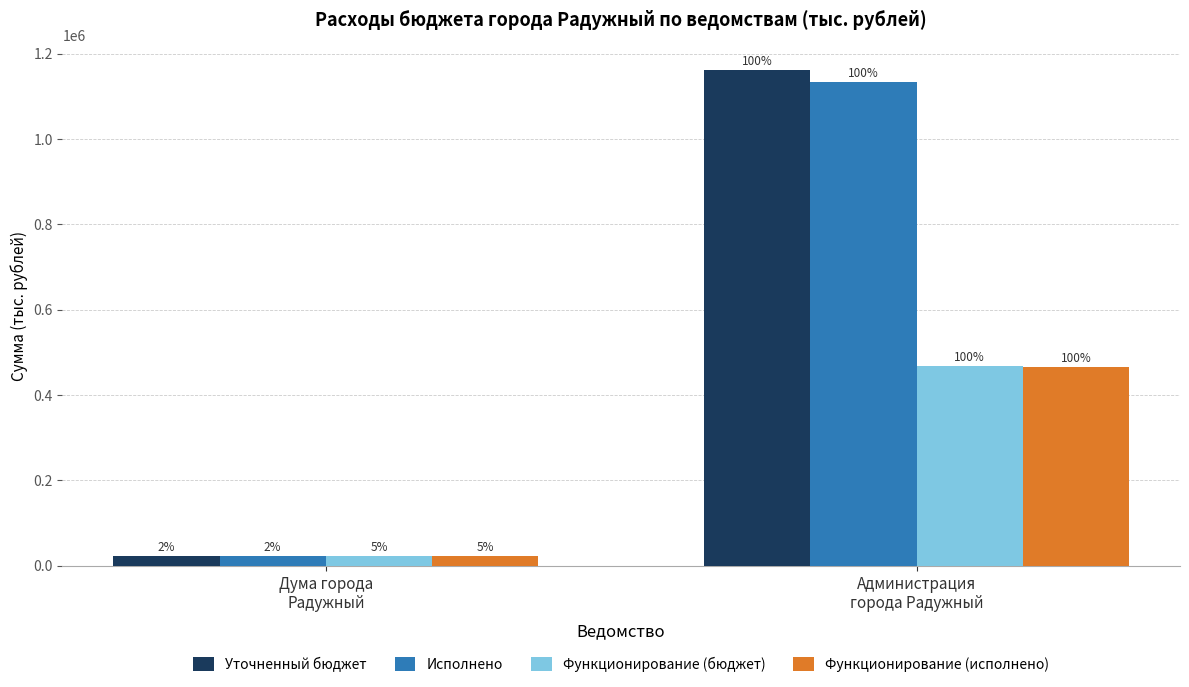

What are all the series names shown in the legend?

Уточненный бюджет, Исполнено, Функционирование (бюджет), Функционирование (исполнено)